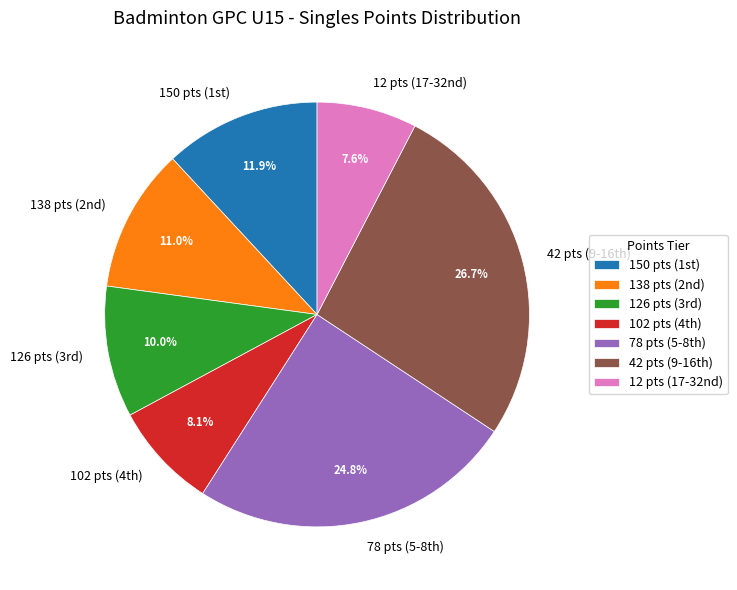

To the nearest percent, what is the average slice percentage?

14%